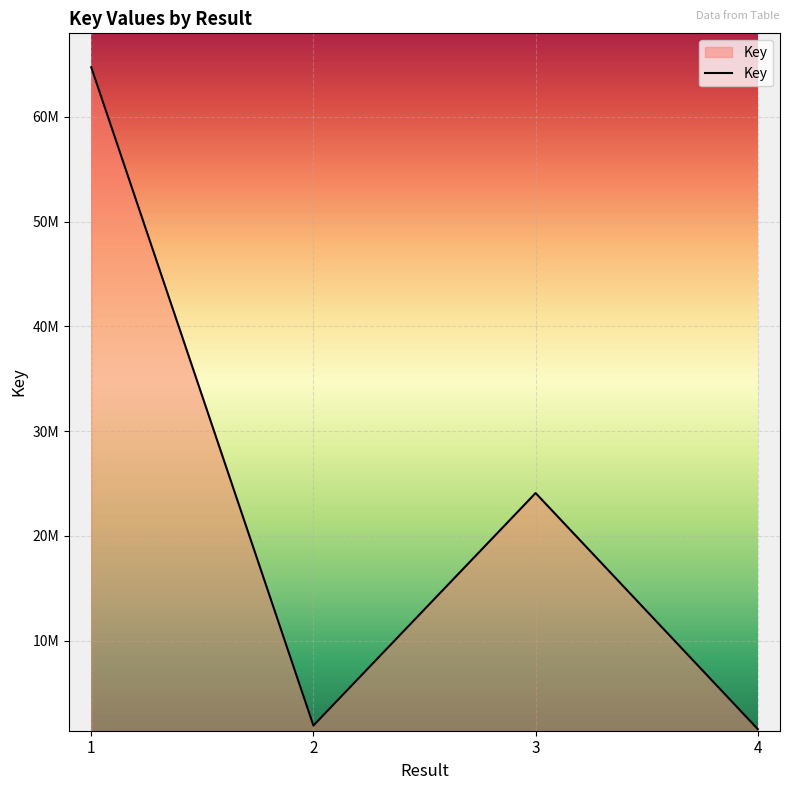

Reading left to right, what are all the values shown in this chart?

64732001	1882672	24080699	1544037